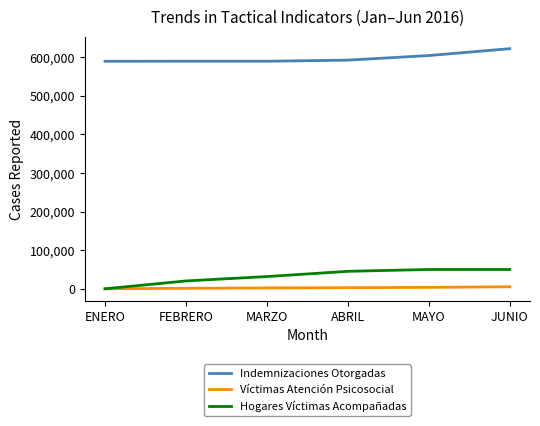

At MAYO, list the series in order from smallest to largest.

Víctimas Atención Psicosocial, Hogares Víctimas Acompañadas, Indemnizaciones Otorgadas